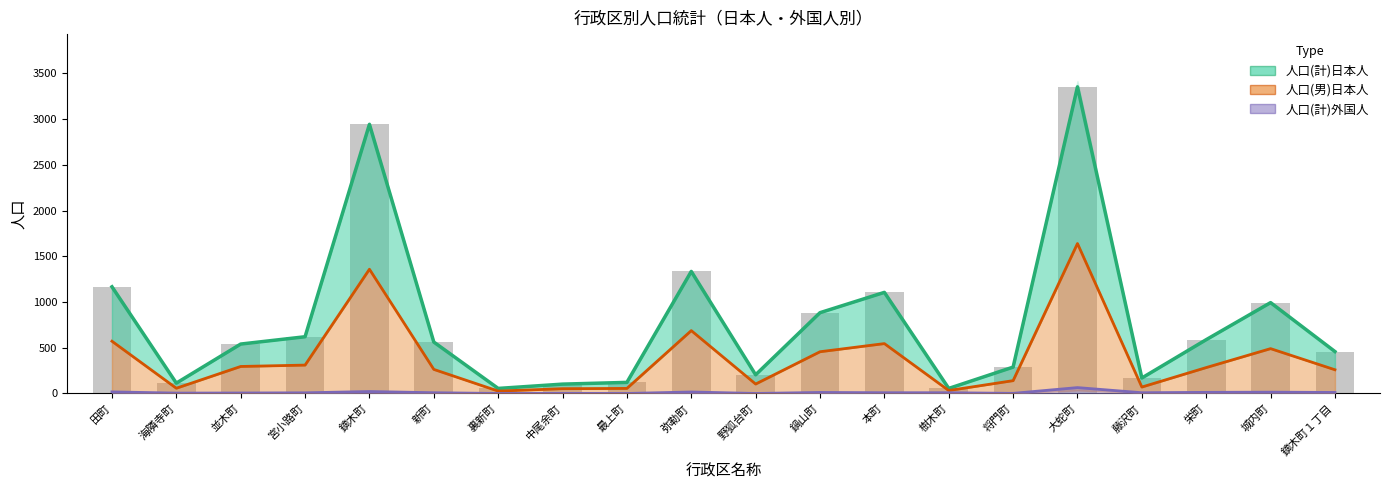

What is the label of the 10th bar from the left?

弥勒町